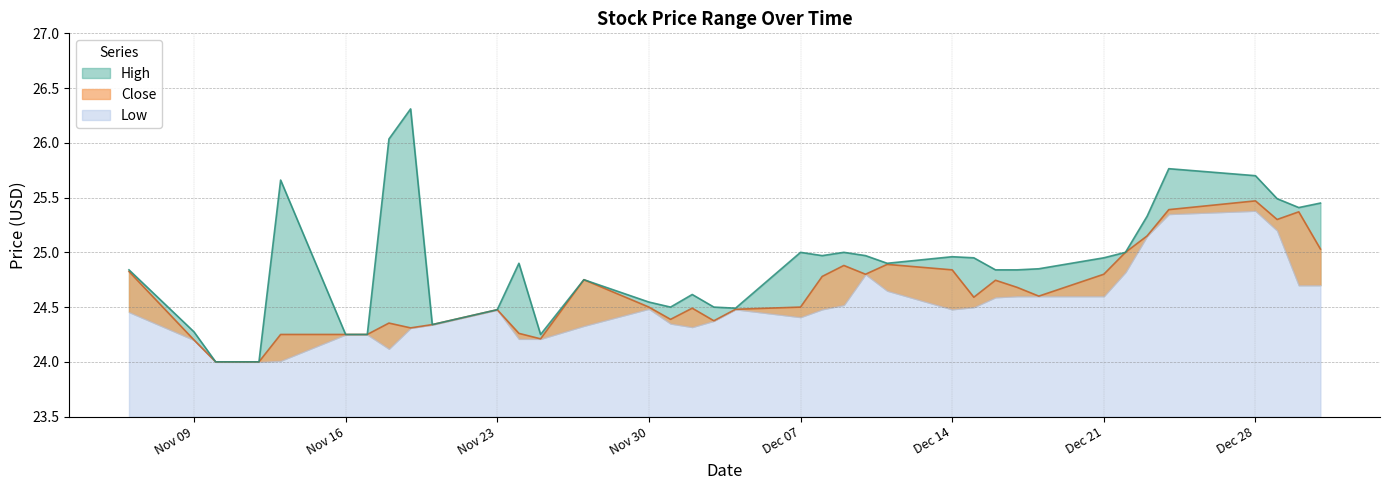

Which category has the highest value in the High series?

2020-11-19